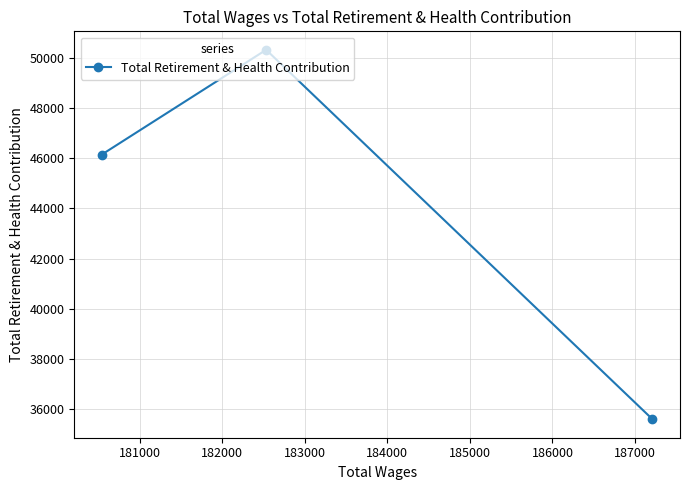

Count the number of categories in the chart.

3